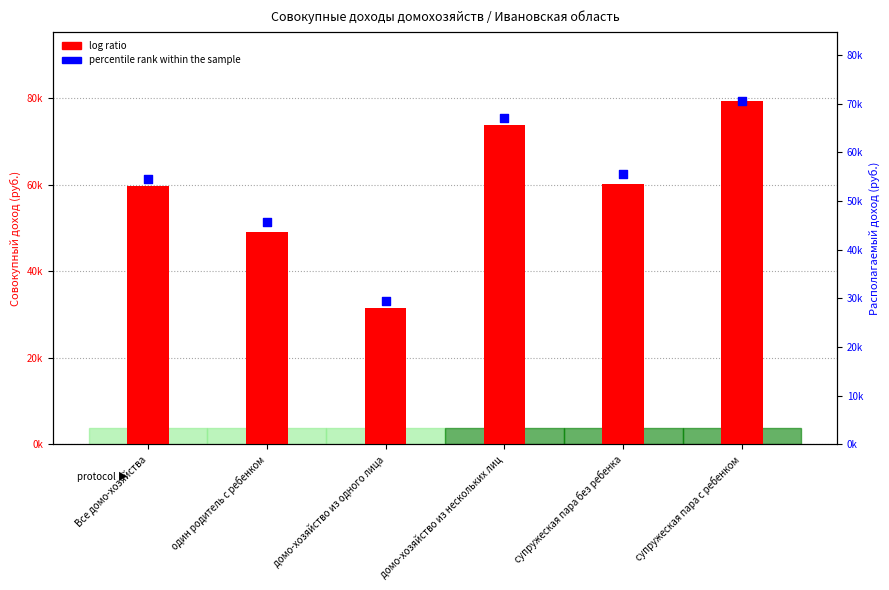

Which series has the largest total across all categories?

log ratio